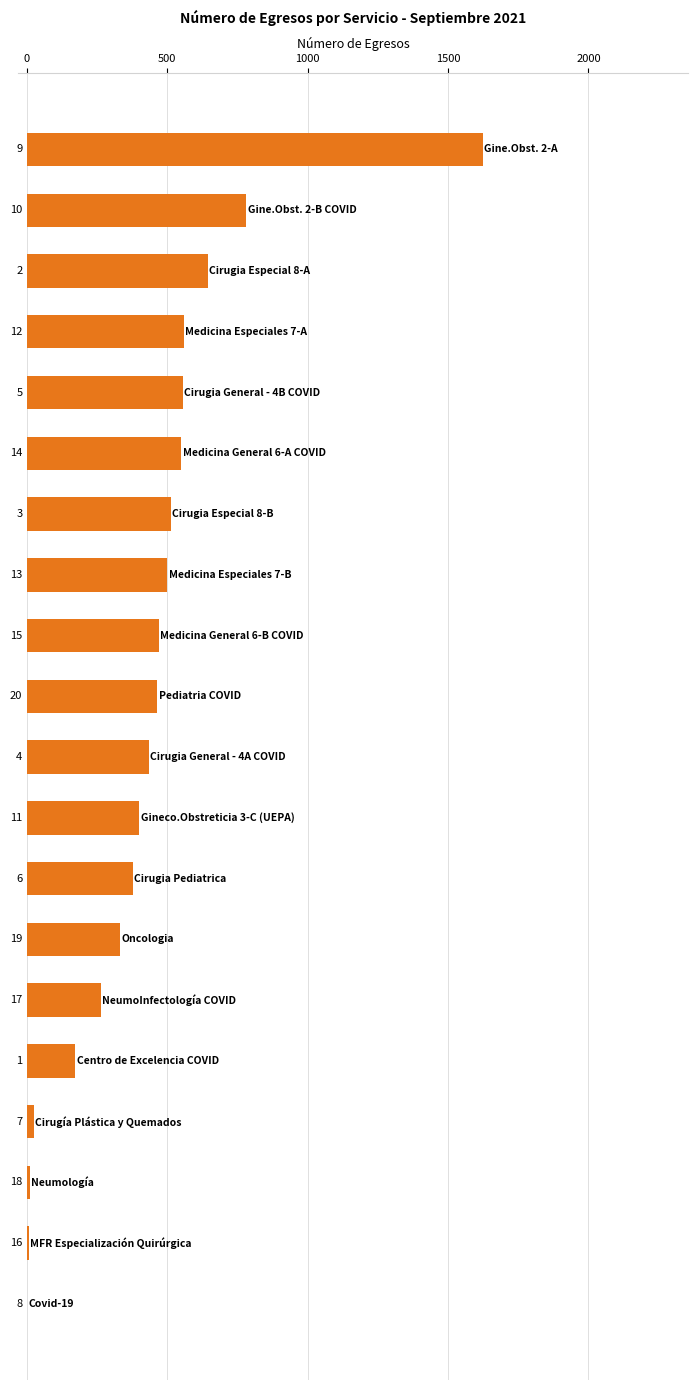

Are the bars horizontal?

Yes